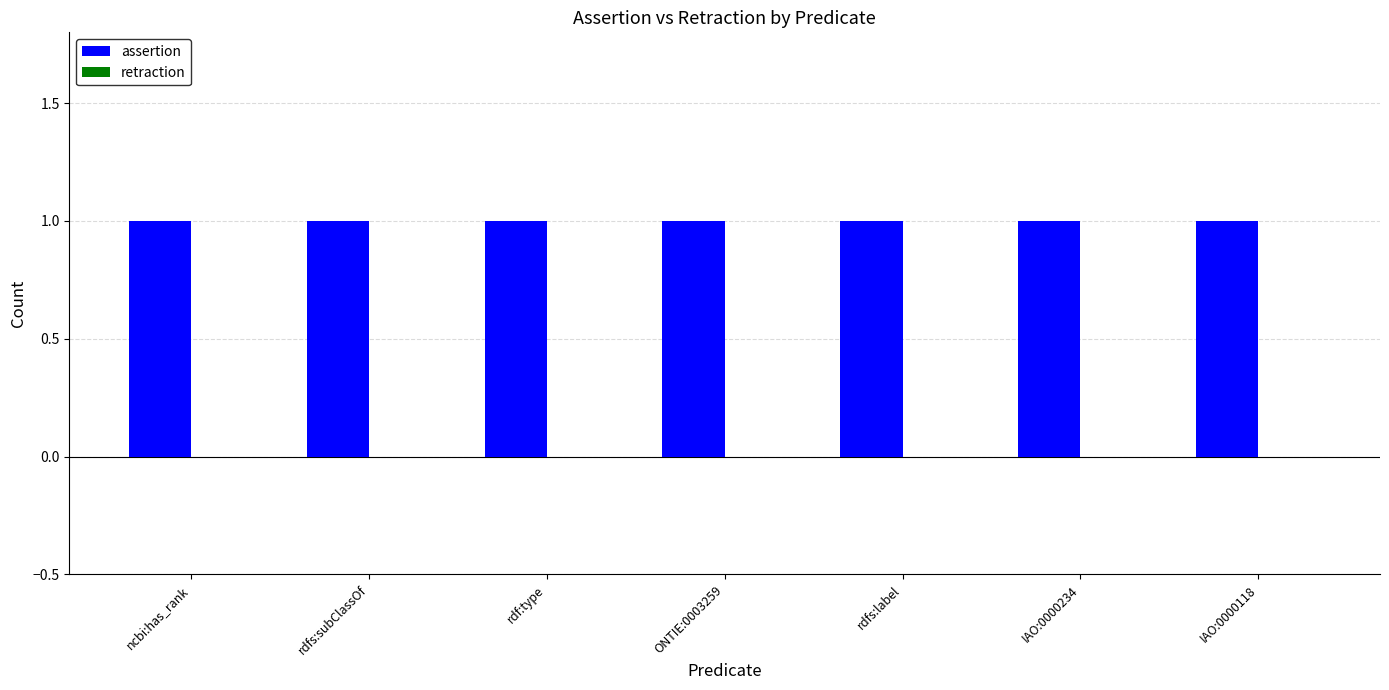

Which category has the lowest value in the assertion series?

ncbi:has_rank